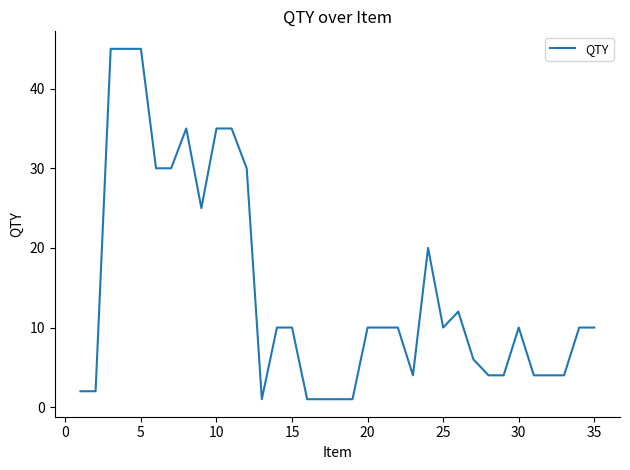

What is the difference between the maximum and minimum values?

44